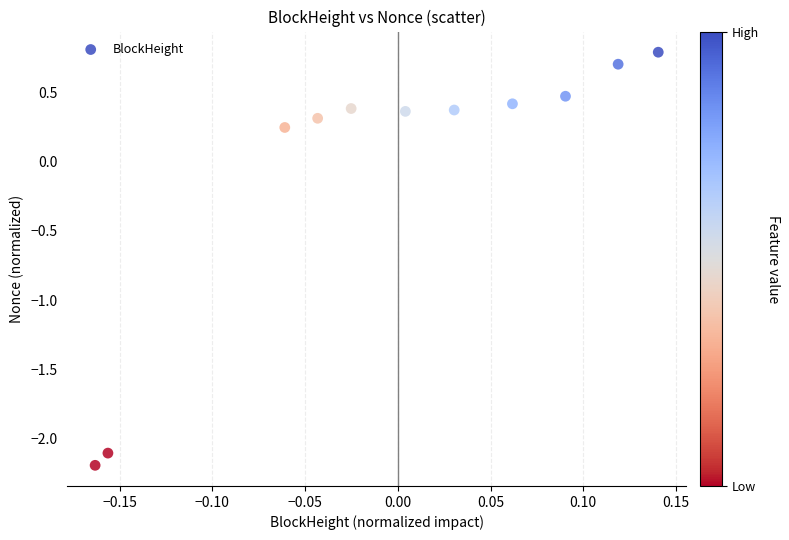

What is the range of Y values (max minus min)?

3.0